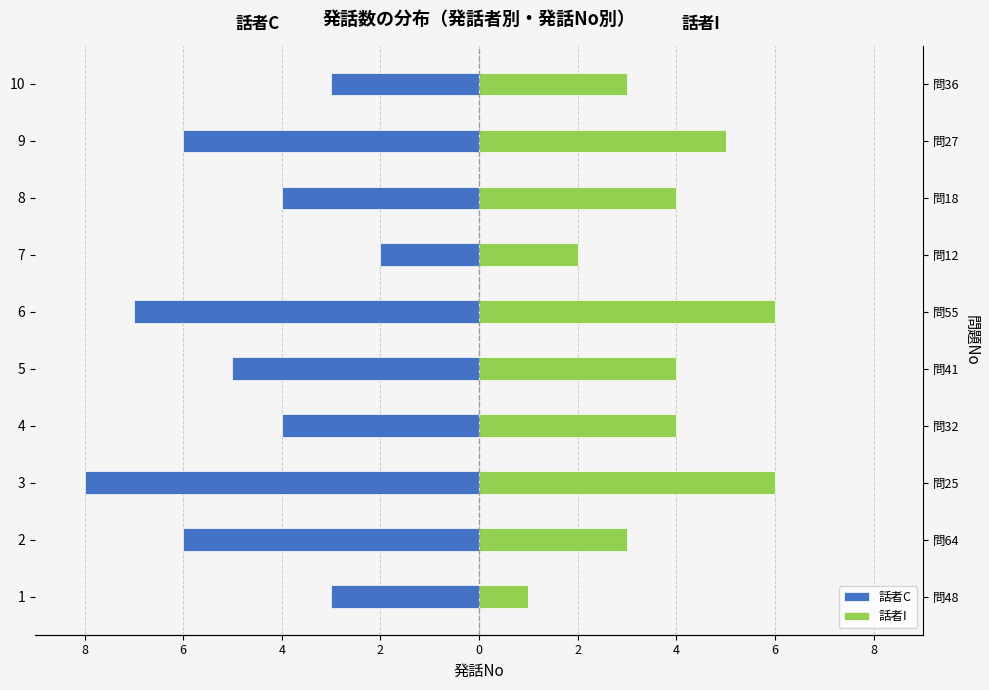

What is the difference between the 話者C values at 9 and 5?

1